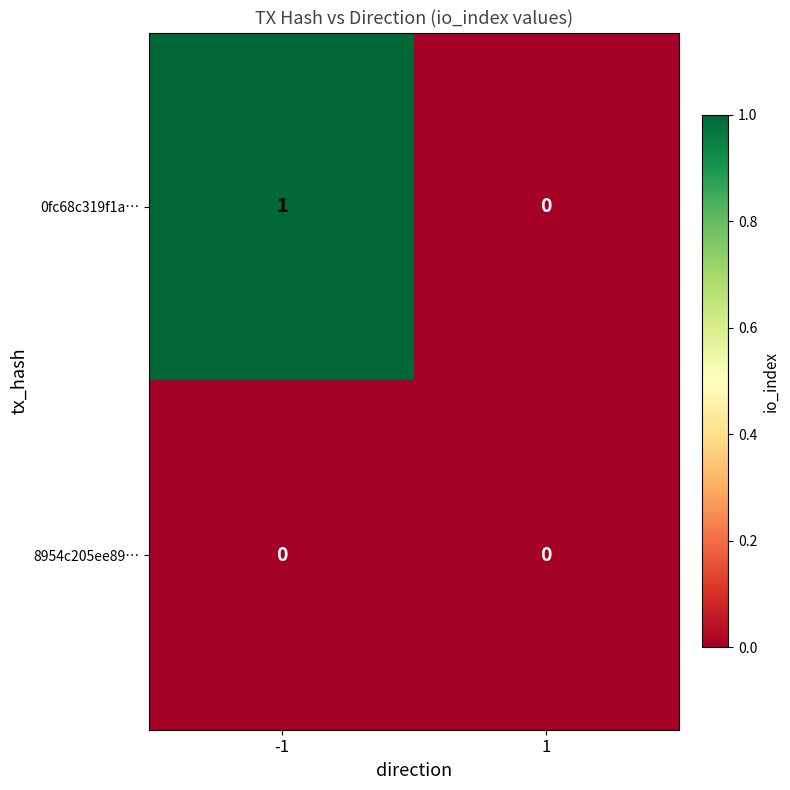

True or false: 0fc68c319f1a… has a value of 1 at 1.

False